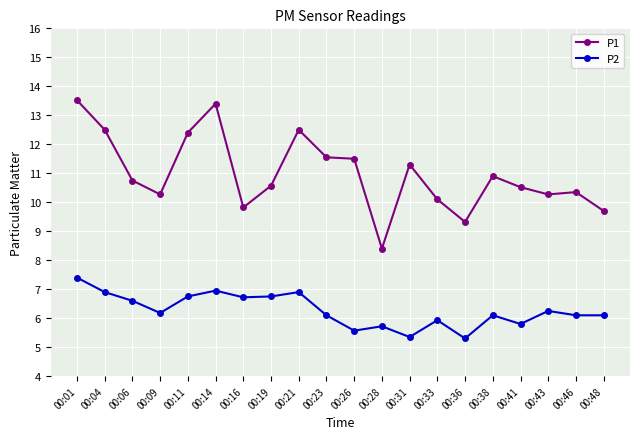

How many data points in P2 are above 6?

14